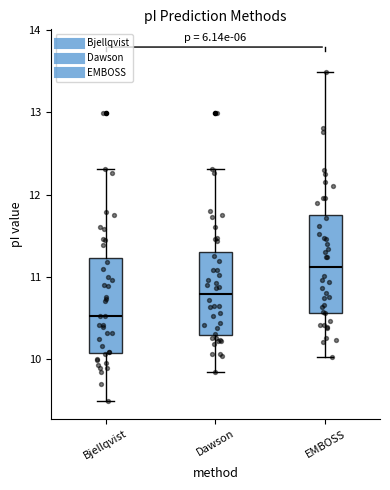

Which box has the highest median line?

EMBOSS